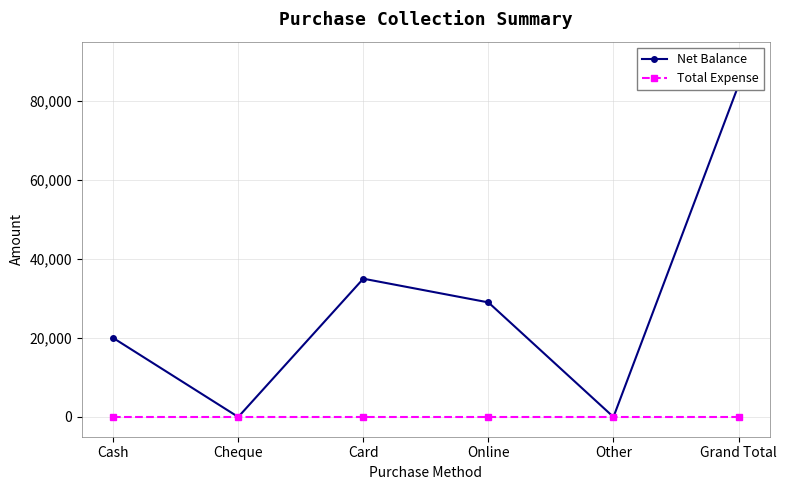

At how many categories does at least one series exceed 3285?

4